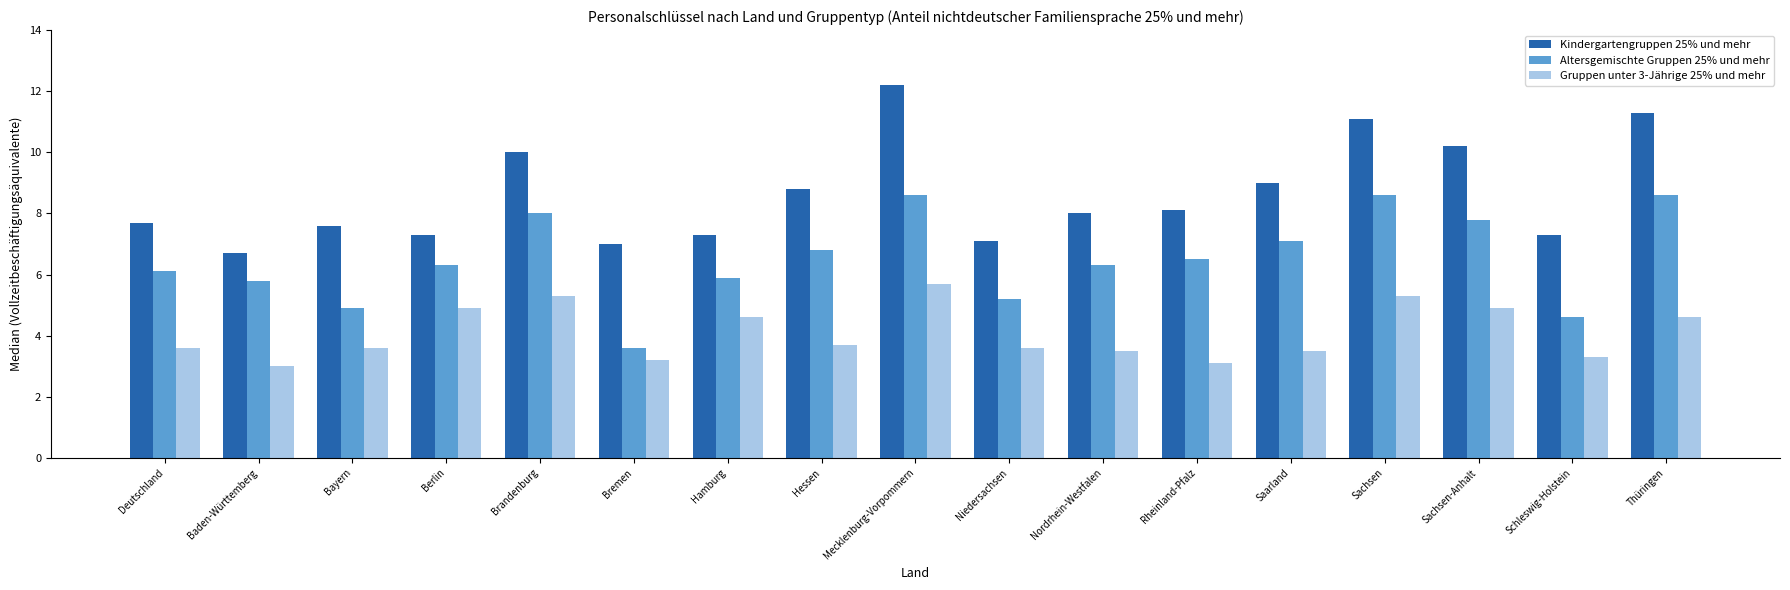

The Kindergartengruppen 25% und mehr series shows 4.8 at Bremen. True or false?

False